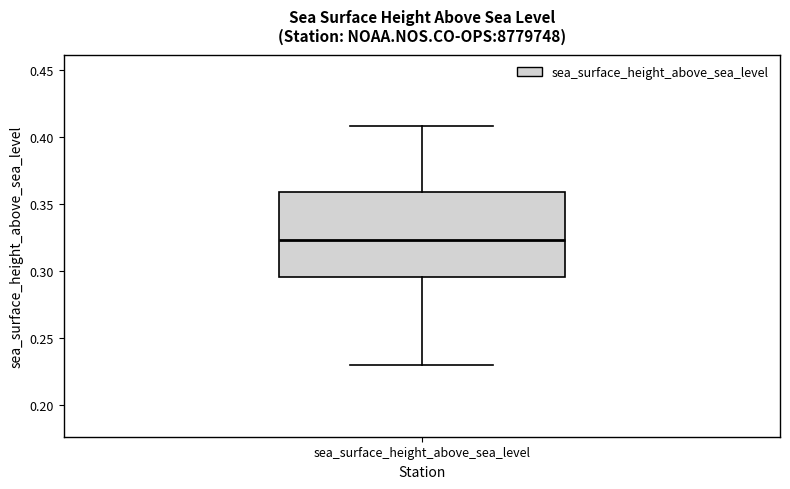

Transcribe this box plot: give where the median line is, the range the box spans, and where the two whiskers end, as read against the y-axis. The values are not printed on the chart, so give them approximately, as read against the axis.

median 0.325, box 0.295 to 0.360, whiskers 0.230 to 0.410